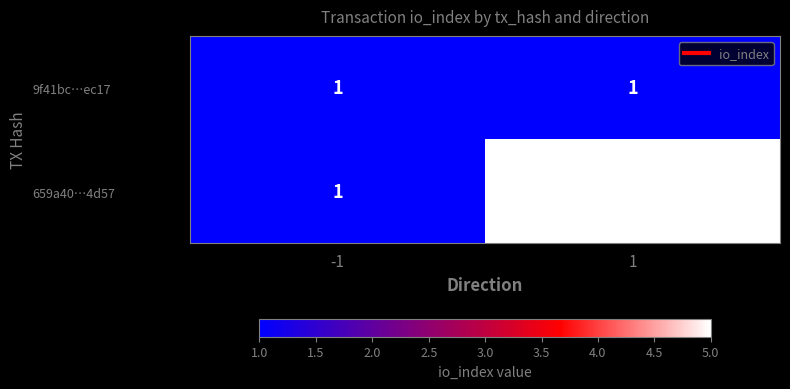

What is the average value of the 659a40…4d57 series?

3